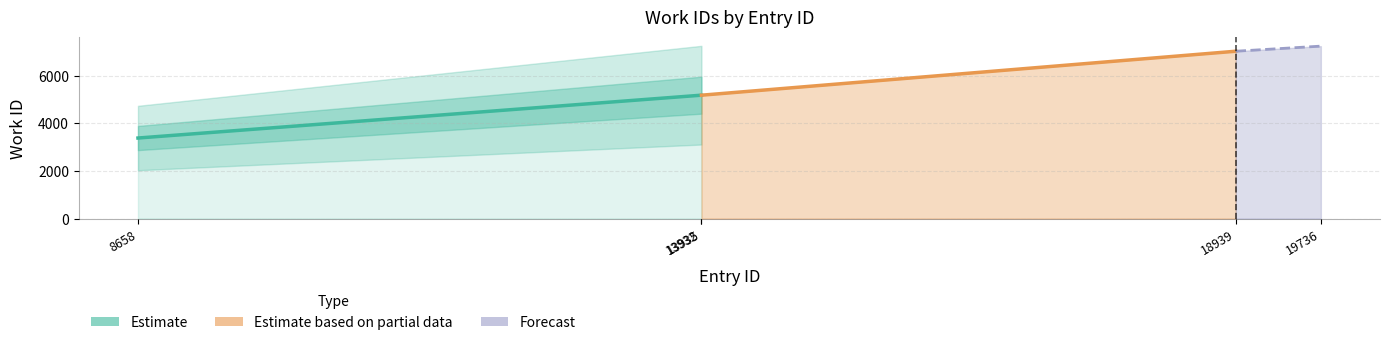

What is the average value?

4579